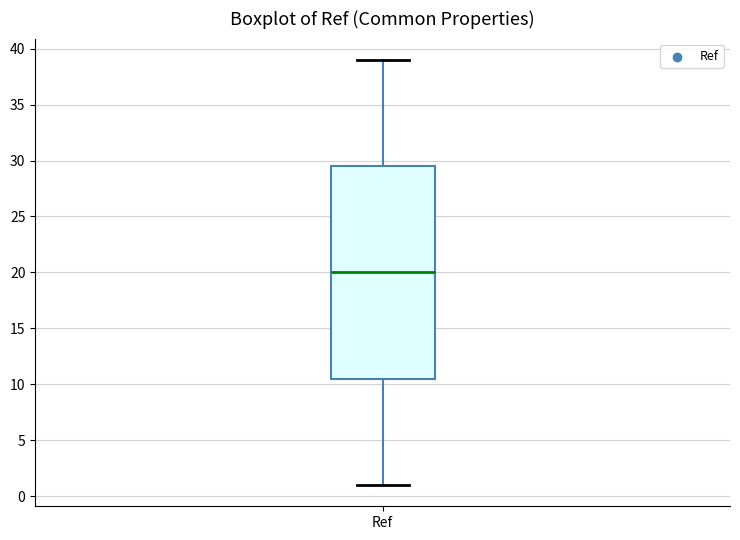

Read this box plot against the y-axis: the position of the median line, the range covered by the box, and the ends of both whiskers. The values are not printed on the chart, so give them approximately, as read against the axis.

median 20.0, box 10.5 to 29.5, whiskers 1.0 to 39.0